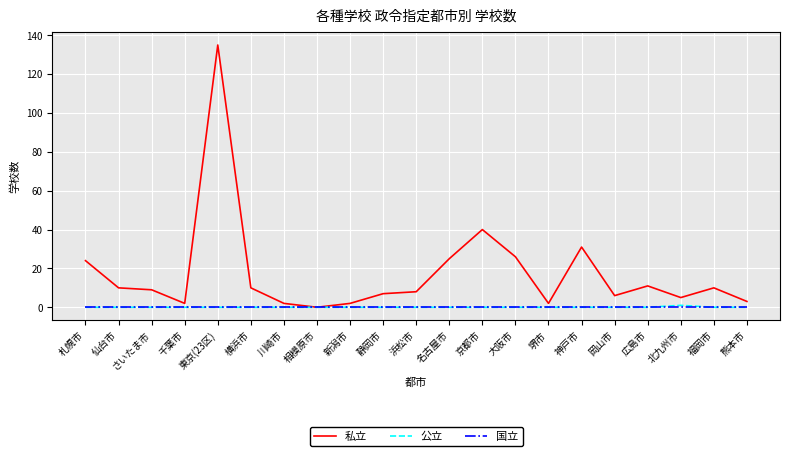

At how many categories does at least one series exceed 113?

1